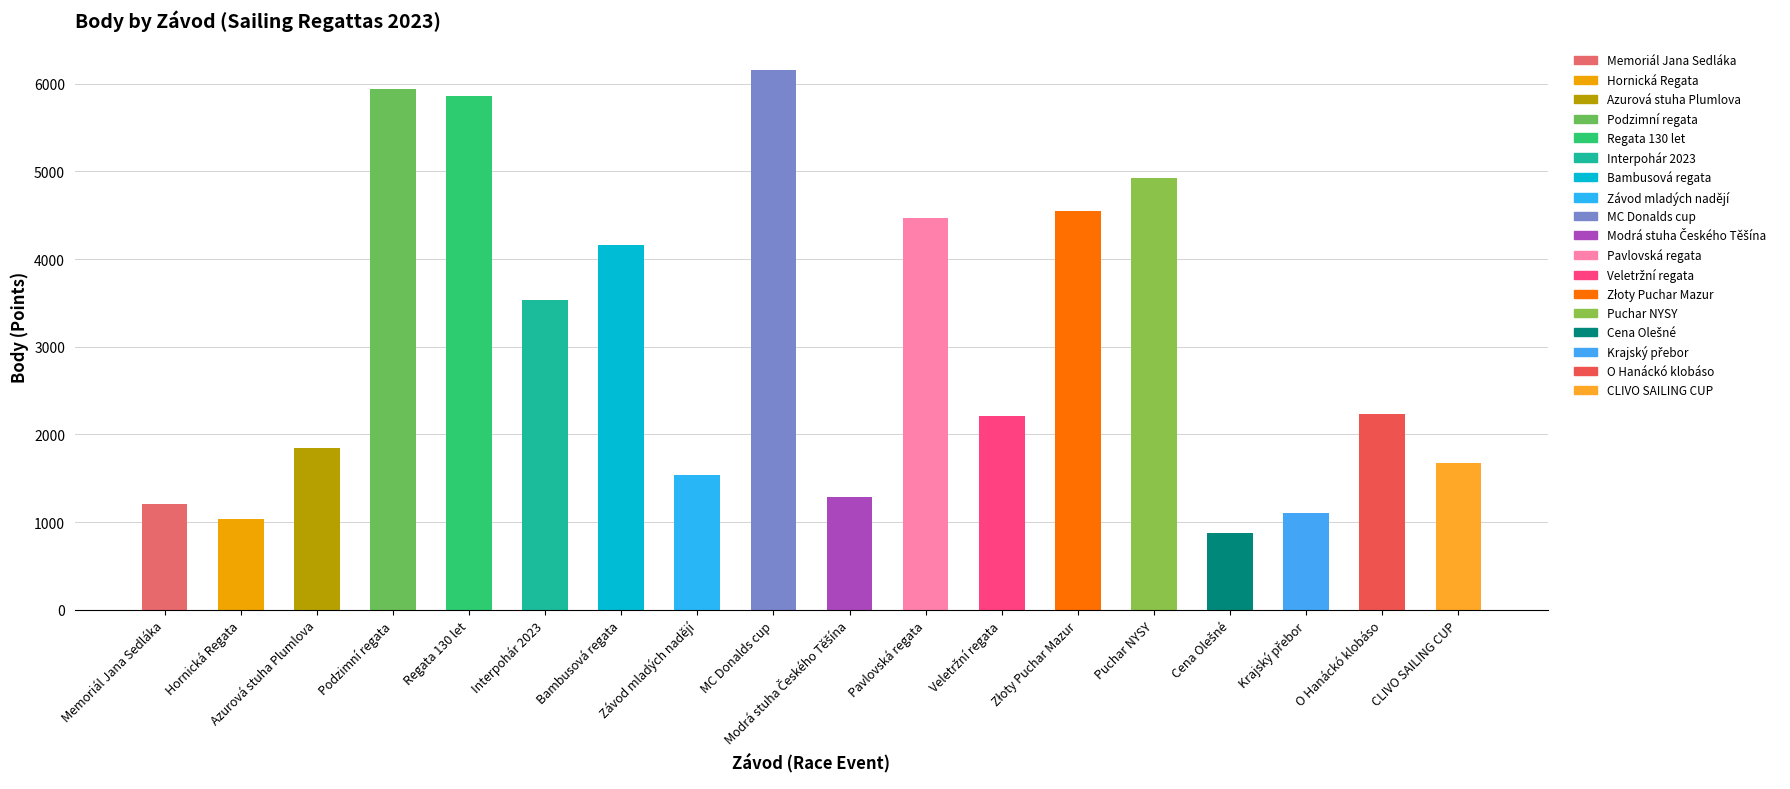

What is the difference between the second highest and minimum values?

5070